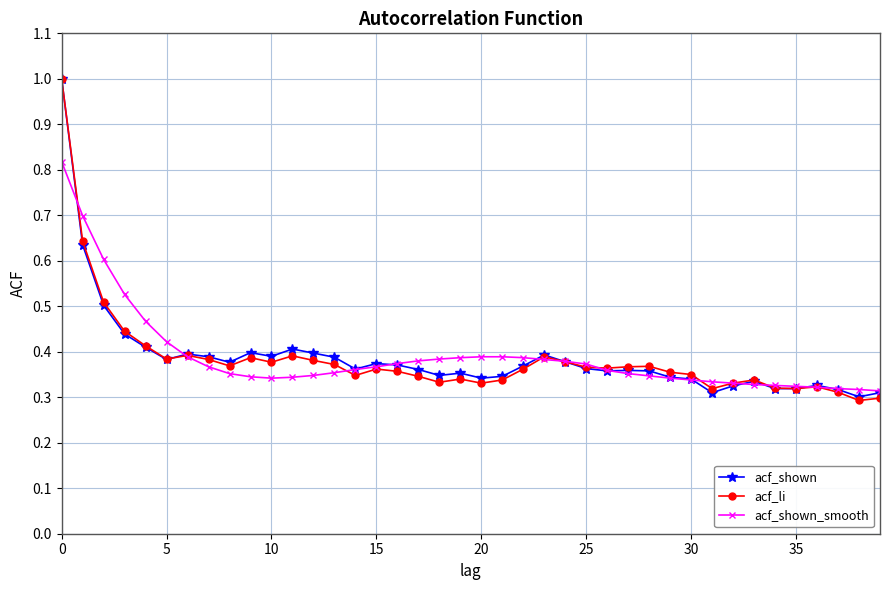

What is the maximum value for acf_li?

1.0